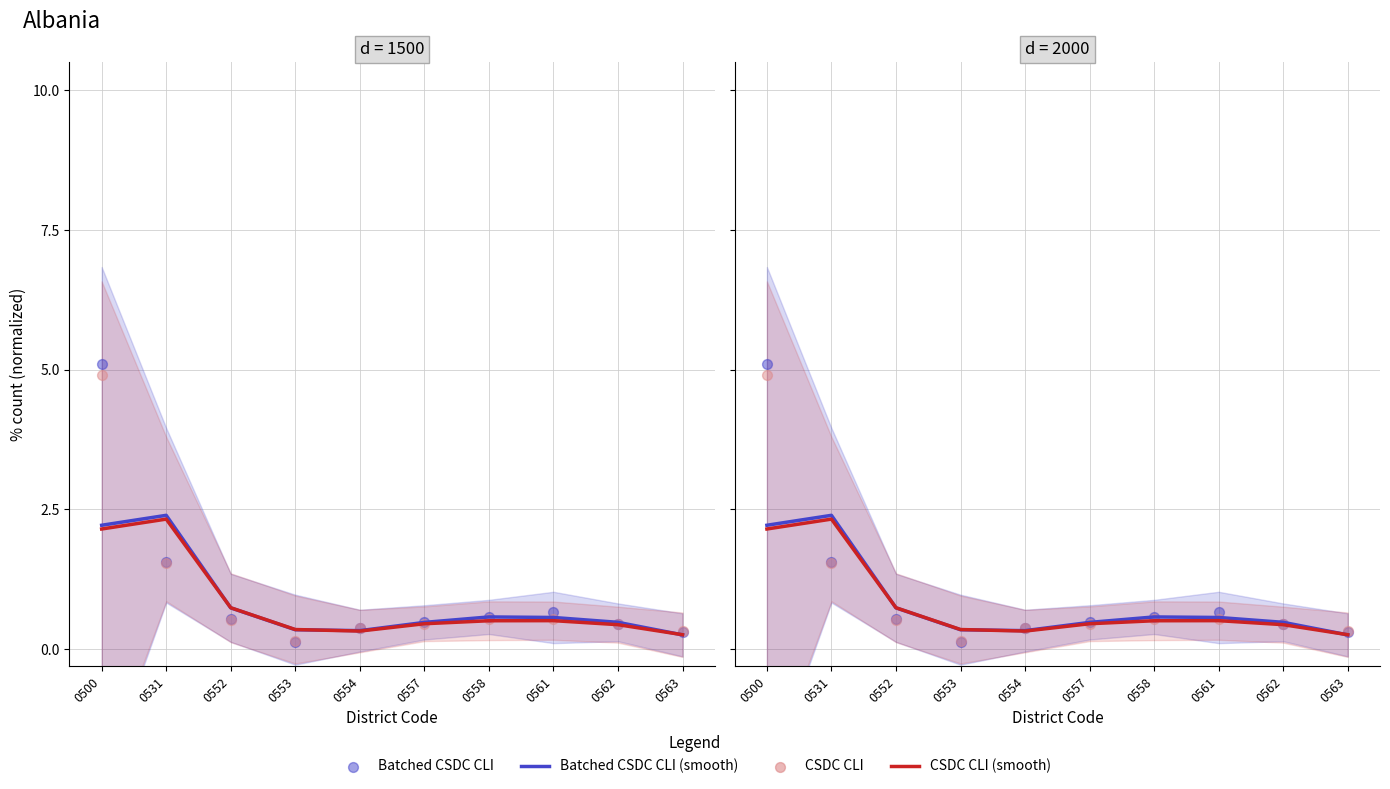

Which series has the largest Y range (max minus min)?

Batched CSDC CLI